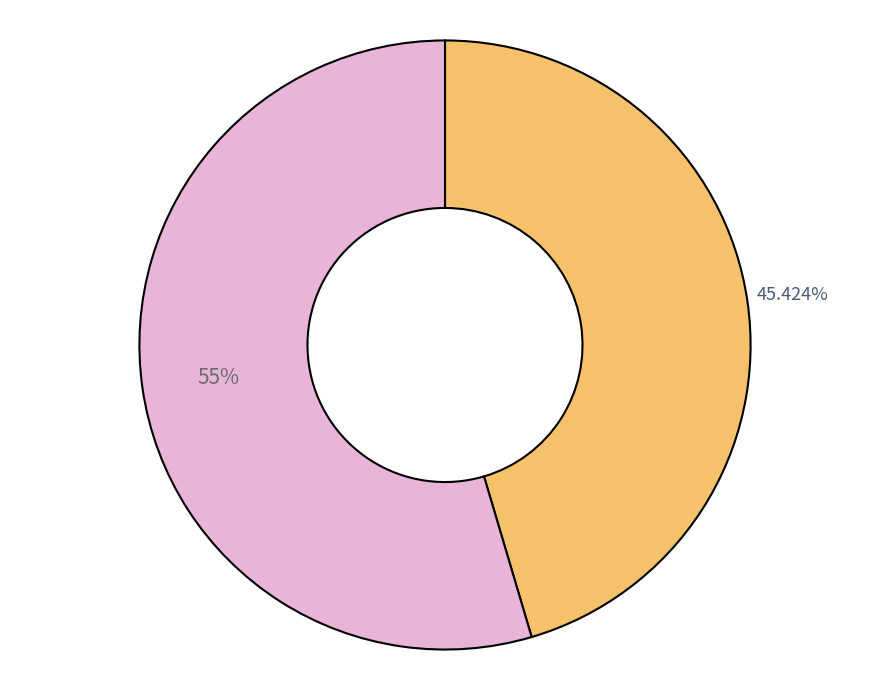

Is there a majority slice in this chart?

Yes